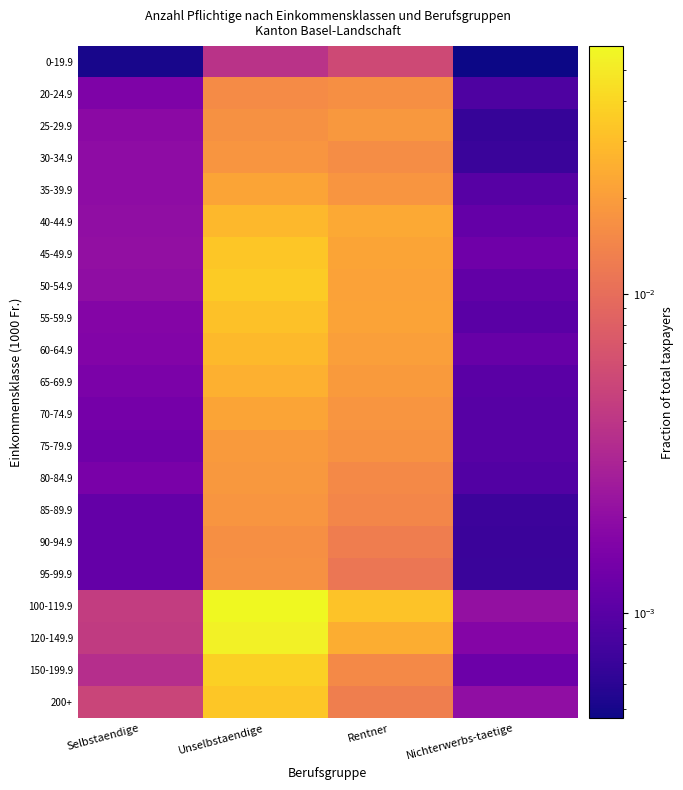

Reading right to left, what are all the values shown in this chart?

0-19.9: Nichterwerbs-taetige=0.0	Rentner=0.0	Unselbstaendige=0.0	Selbstaendige=0.0
20-24.9: Nichterwerbs-taetige=0.0	Rentner=0.0	Unselbstaendige=0.0	Selbstaendige=0.0
25-29.9: Nichterwerbs-taetige=0.0	Rentner=0.0	Unselbstaendige=0.0	Selbstaendige=0.0
30-34.9: Nichterwerbs-taetige=0.0	Rentner=0.0	Unselbstaendige=0.0	Selbstaendige=0.0
35-39.9: Nichterwerbs-taetige=0.0	Rentner=0.0	Unselbstaendige=0.0	Selbstaendige=0.0
40-44.9: Nichterwerbs-taetige=0.0	Rentner=0.0	Unselbstaendige=0.0	Selbstaendige=0.0
45-49.9: Nichterwerbs-taetige=0.0	Rentner=0.0	Unselbstaendige=0.0	Selbstaendige=0.0
50-54.9: Nichterwerbs-taetige=0.0	Rentner=0.0	Unselbstaendige=0.0	Selbstaendige=0.0
55-59.9: Nichterwerbs-taetige=0.0	Rentner=0.0	Unselbstaendige=0.0	Selbstaendige=0.0
60-64.9: Nichterwerbs-taetige=0.0	Rentner=0.0	Unselbstaendige=0.0	Selbstaendige=0.0
65-69.9: Nichterwerbs-taetige=0.0	Rentner=0.0	Unselbstaendige=0.0	Selbstaendige=0.0
70-74.9: Nichterwerbs-taetige=0.0	Rentner=0.0	Unselbstaendige=0.0	Selbstaendige=0.0
75-79.9: Nichterwerbs-taetige=0.0	Rentner=0.0	Unselbstaendige=0.0	Selbstaendige=0.0
80-84.9: Nichterwerbs-taetige=0.0	Rentner=0.0	Unselbstaendige=0.0	Selbstaendige=0.0
85-89.9: Nichterwerbs-taetige=0.0	Rentner=0.0	Unselbstaendige=0.0	Selbstaendige=0.0
90-94.9: Nichterwerbs-taetige=0.0	Rentner=0.0	Unselbstaendige=0.0	Selbstaendige=0.0
95-99.9: Nichterwerbs-taetige=0.0	Rentner=0.0	Unselbstaendige=0.0	Selbstaendige=0.0
100-119.9: Nichterwerbs-taetige=0.0	Rentner=0.0	Unselbstaendige=0.1	Selbstaendige=0.0
120-149.9: Nichterwerbs-taetige=0.0	Rentner=0.0	Unselbstaendige=0.1	Selbstaendige=0.0
150-199.9: Nichterwerbs-taetige=0.0	Rentner=0.0	Unselbstaendige=0.0	Selbstaendige=0.0
200+: Nichterwerbs-taetige=0.0	Rentner=0.0	Unselbstaendige=0.0	Selbstaendige=0.0